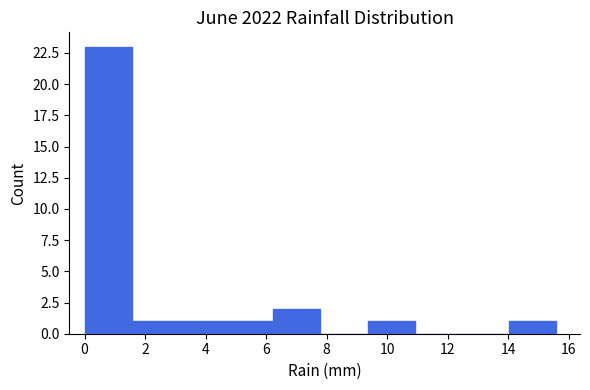

Which range on the x-axis has the tallest bar?

0.00 to 1.56